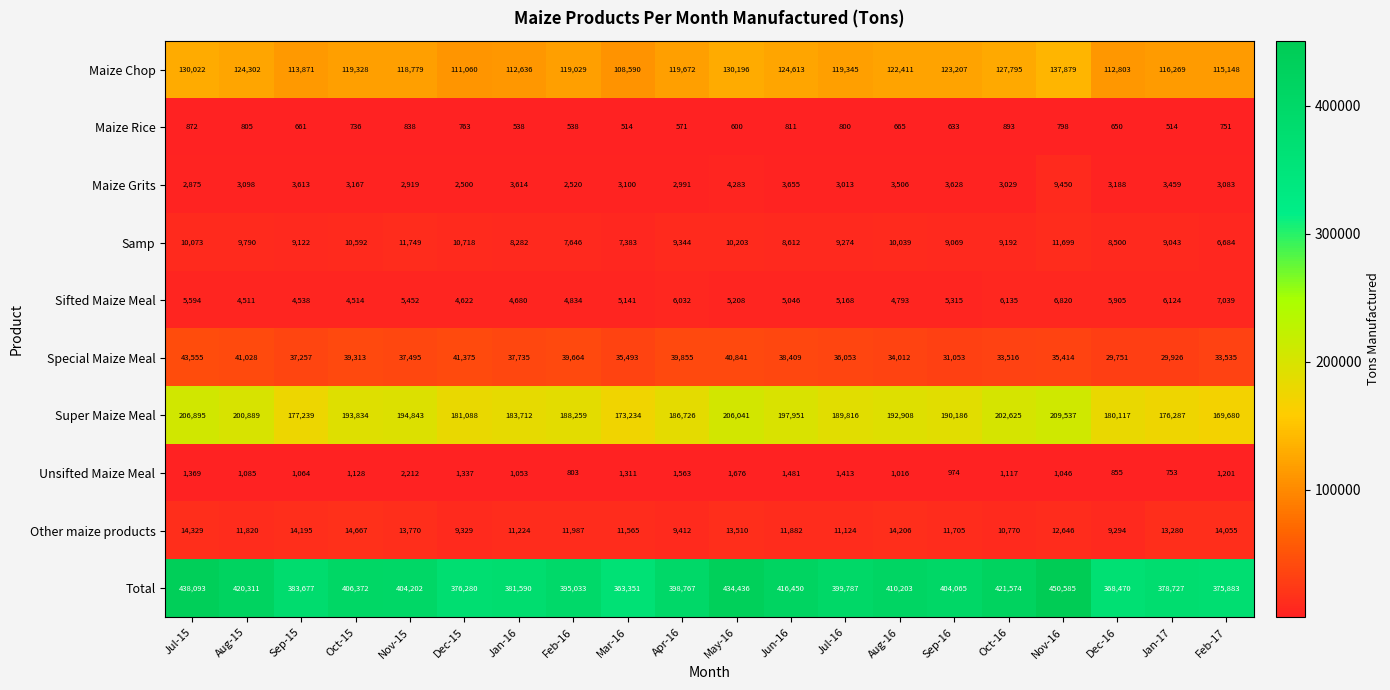

Between Feb-16 and Aug-16, which series saw the biggest shift?

Total